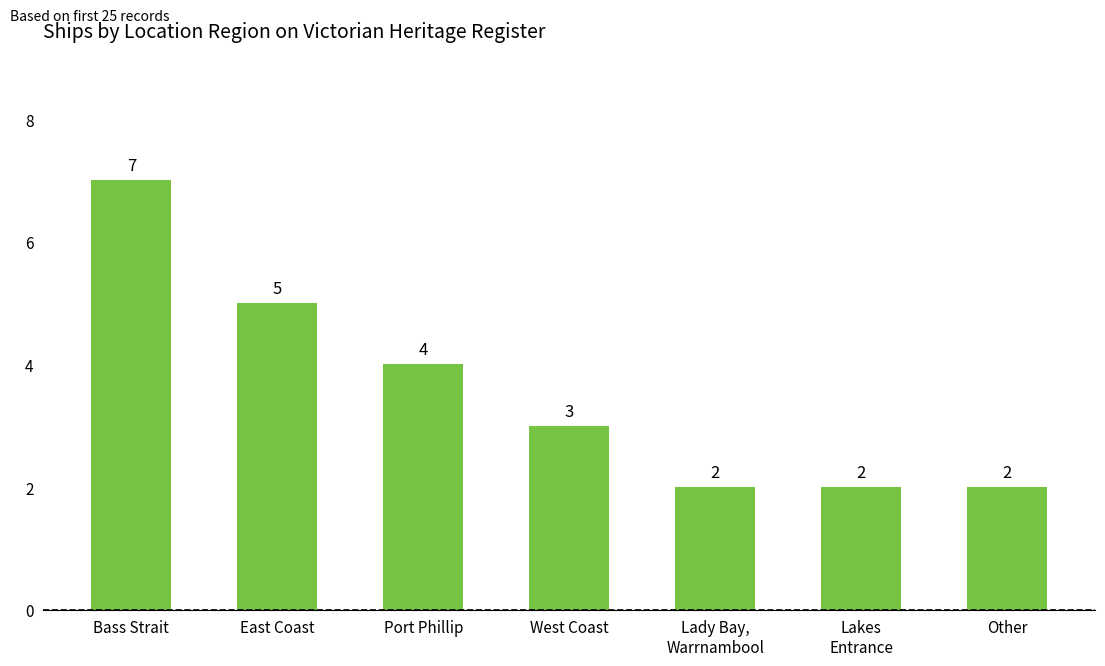

What is the approximate value at Bass Strait?

7